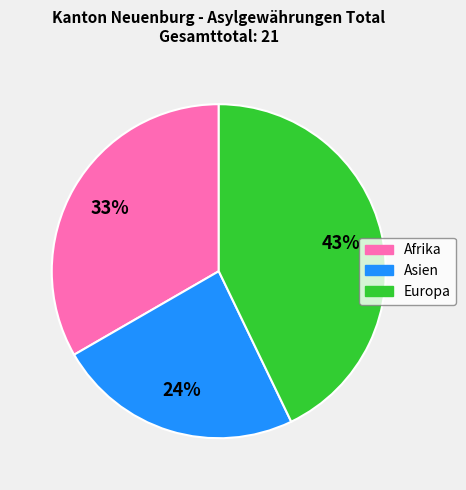

To the nearest percent, what percentage of the pie is Asien?

24%